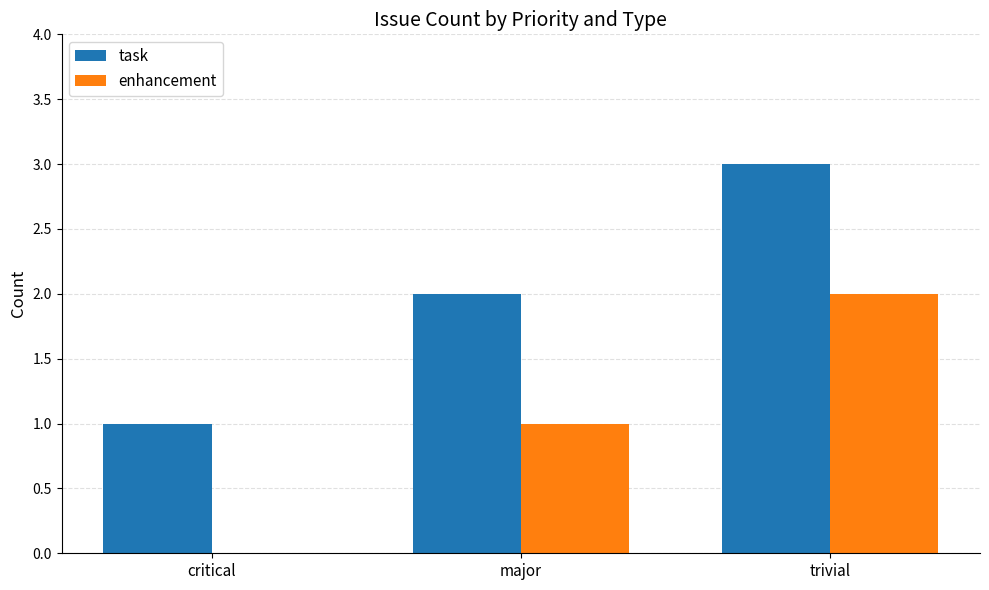

What is the sum of all task values?

6